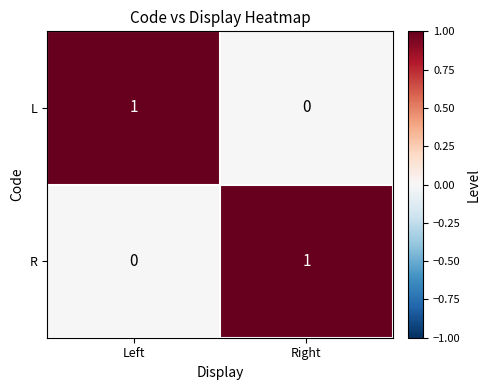

True or false: R has a value of 0 at Left.

True